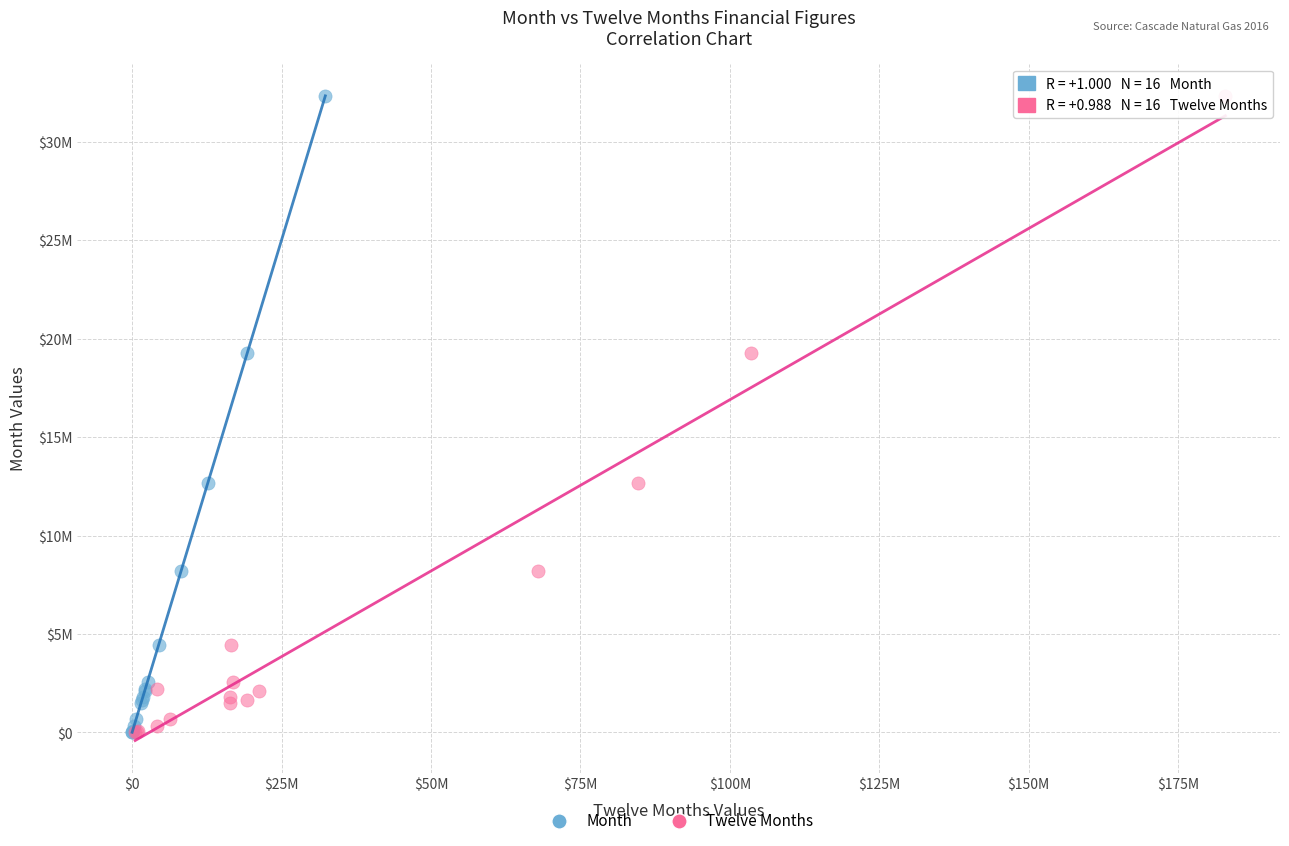

What are all the series names shown in the legend?

Month, Twelve Months